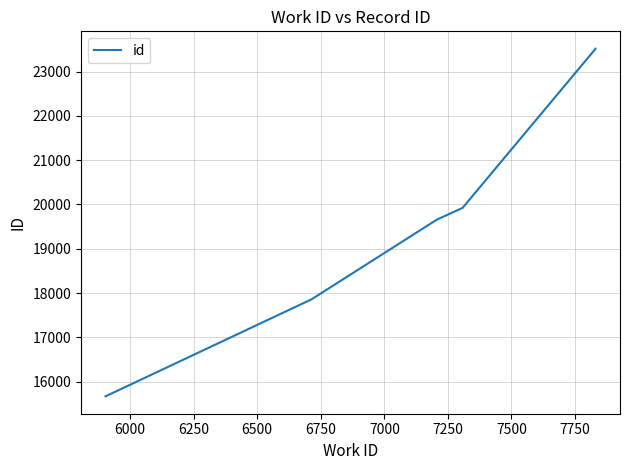

Is this an area chart (filled region under the line)?

No